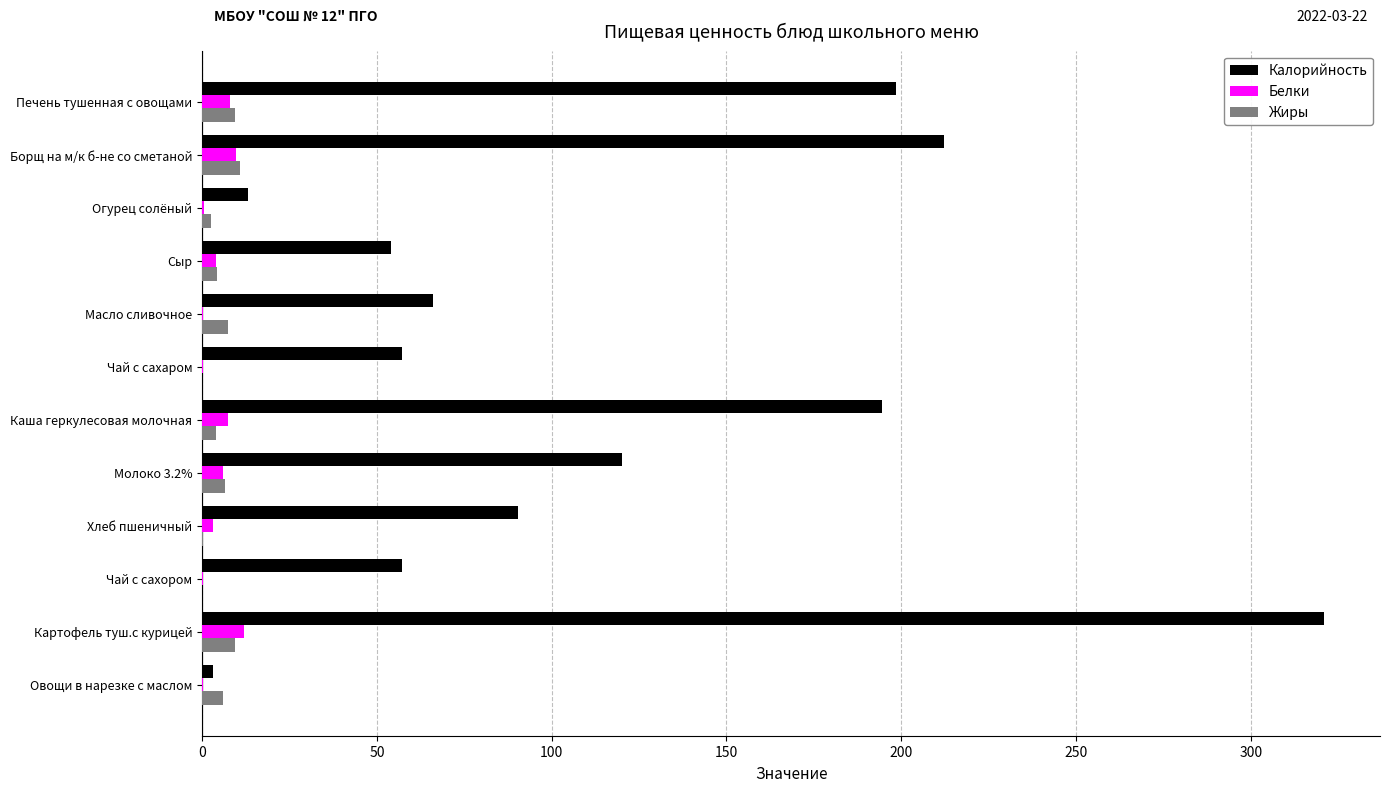

What is the average value of the Калорийность series?

115.6